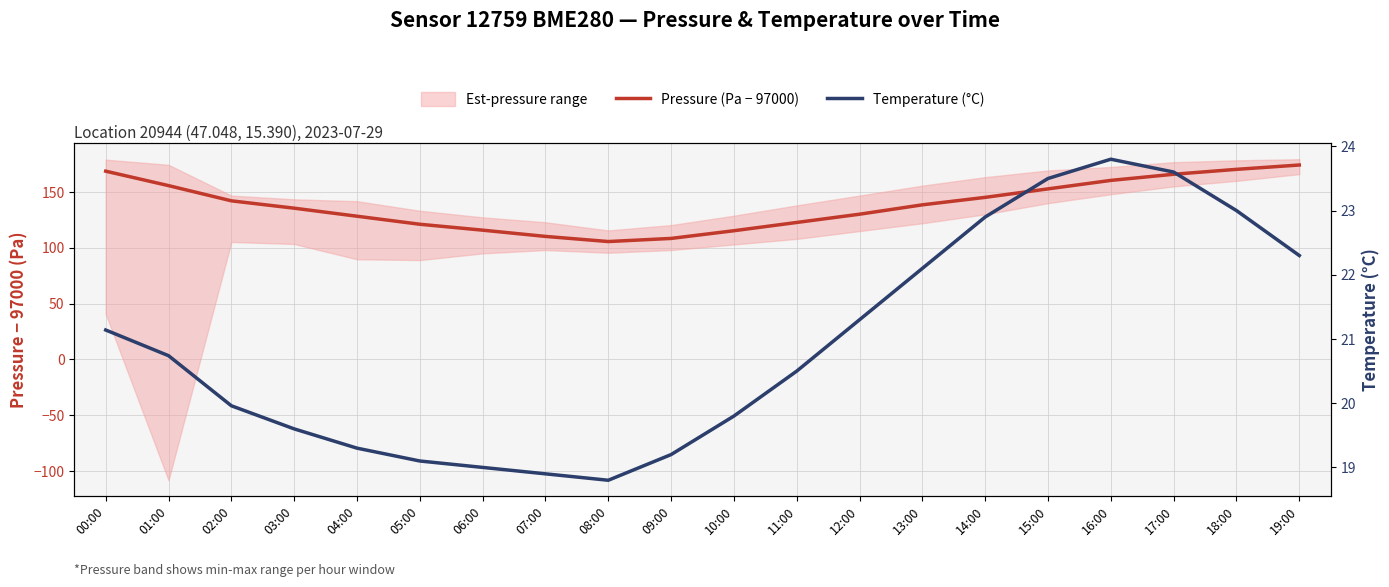

The Temperature (°C) series shows 20.5 at 11:00. True or false?

True